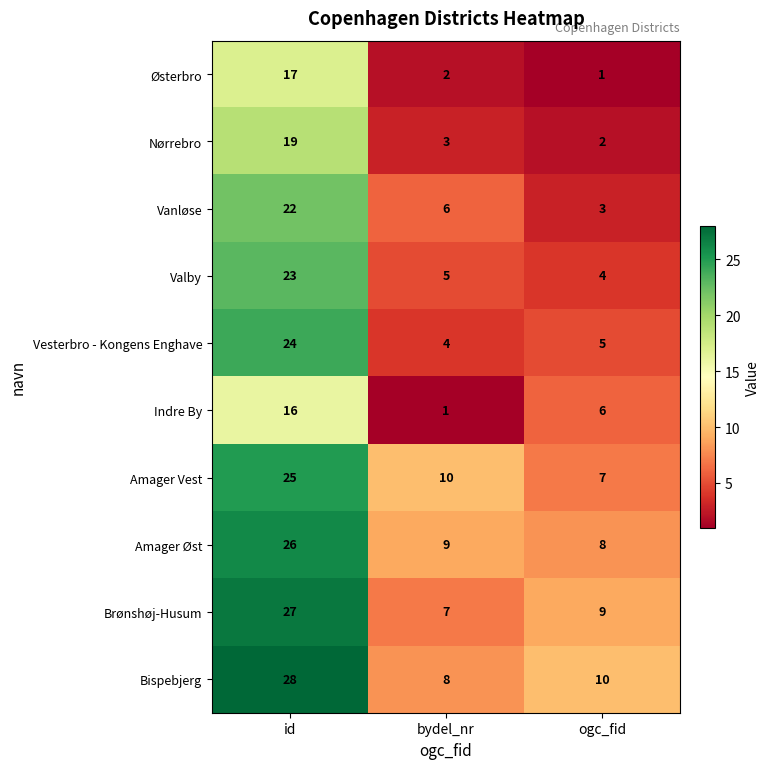

At which label does Nørrebro reach its peak?

id